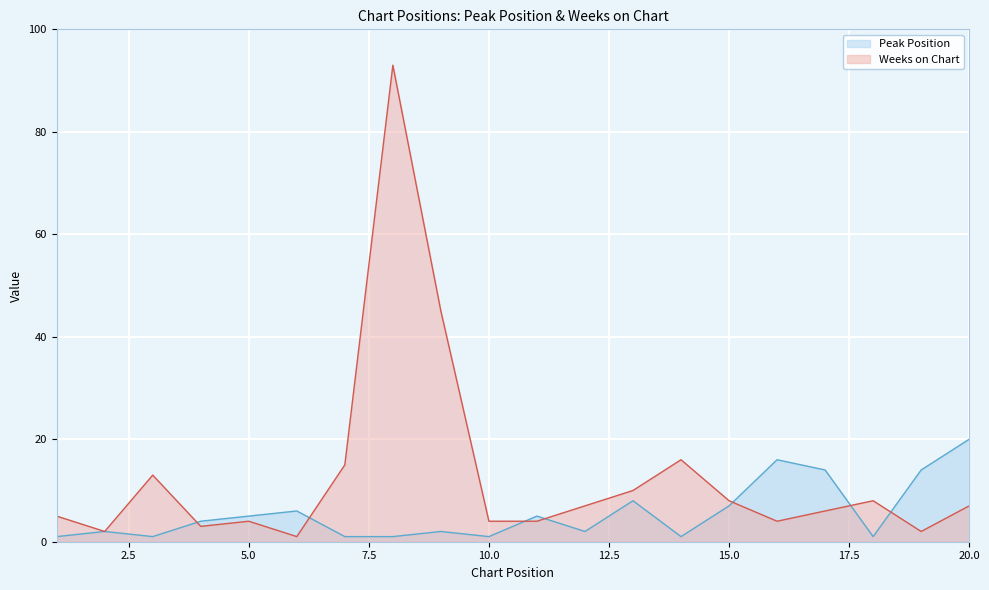

Reading left to right, transcribe all the data shown in this chart.

Peak Position: 1=1	2=2	3=1	4=4	5=5	6=6	7=1	8=1	9=2	10=1	11=5	12=2	13=8	14=1	15=7	16=16	17=14	18=1	19=14	20=20
Weeks on Chart: 1=5	2=2	3=13	4=3	5=4	6=1	7=15	8=93	9=45	10=4	11=4	12=7	13=10	14=16	15=8	16=4	17=6	18=8	19=2	20=7